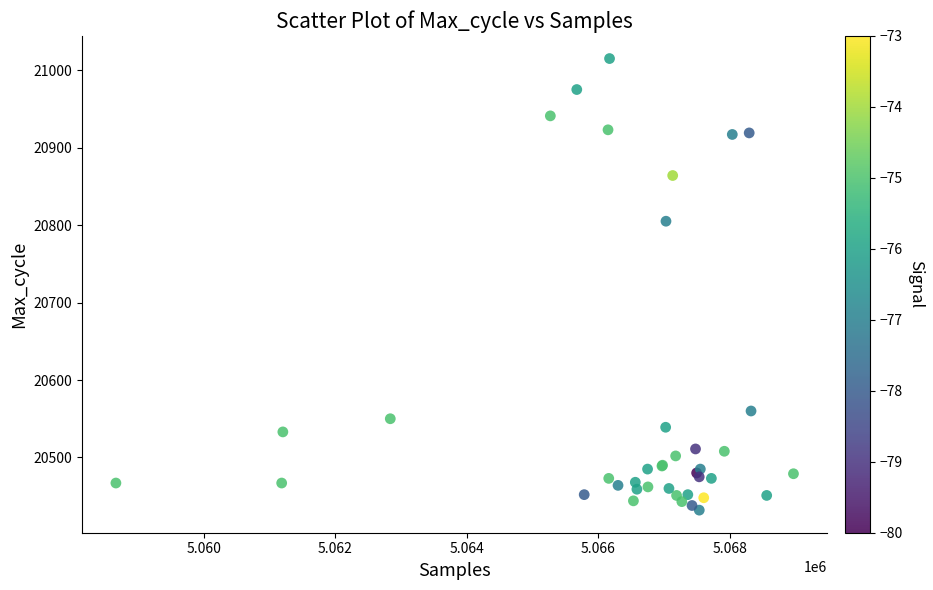

What Y value in the scatter plot is closest to 20723?

20805